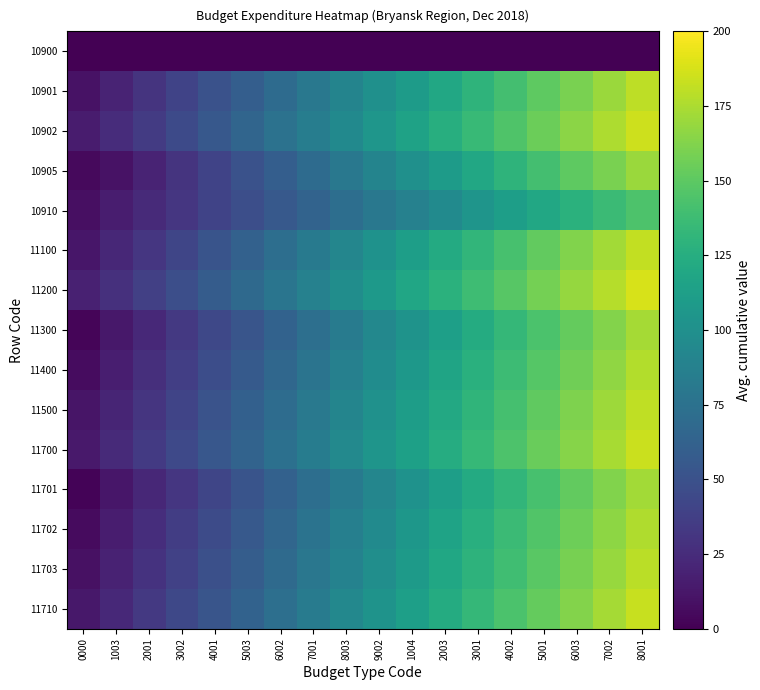

How many series are shown in this chart?

15